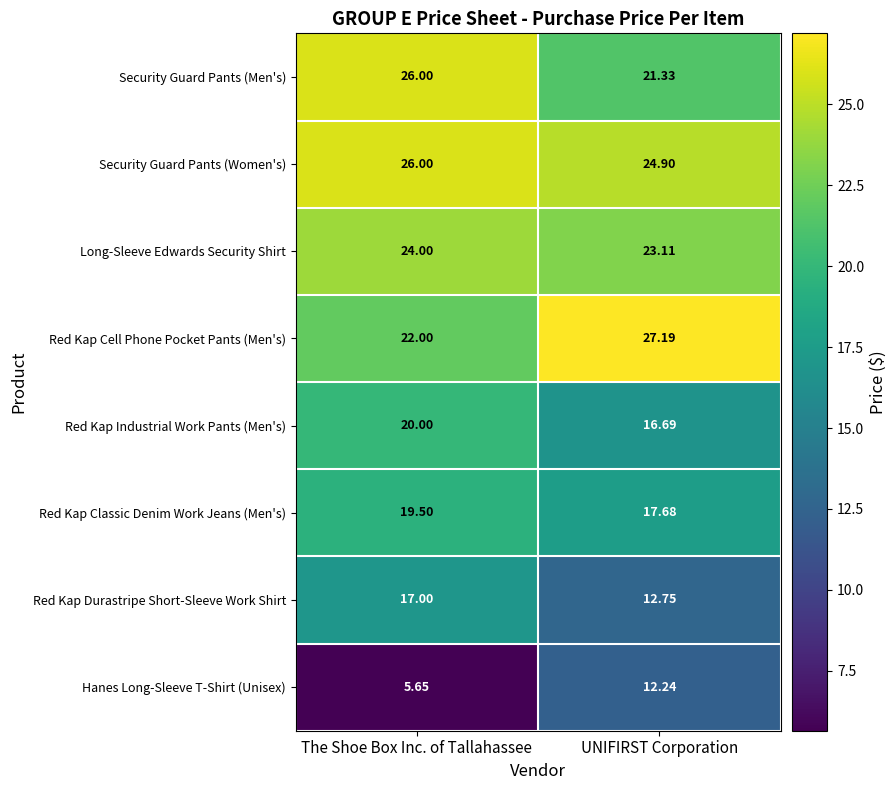

Rank the series at UNIFIRST Corporation from highest to lowest value.

Red Kap Cell Phone Pocket Pants (Men's), Security Guard Pants (Women's), Long-Sleeve Edwards Security Shirt, Security Guard Pants (Men's), Red Kap Classic Denim Work Jeans (Men's), Red Kap Industrial Work Pants (Men's), Red Kap Durastripe Short-Sleeve Work Shirt, Hanes Long-Sleeve T-Shirt (Unisex)